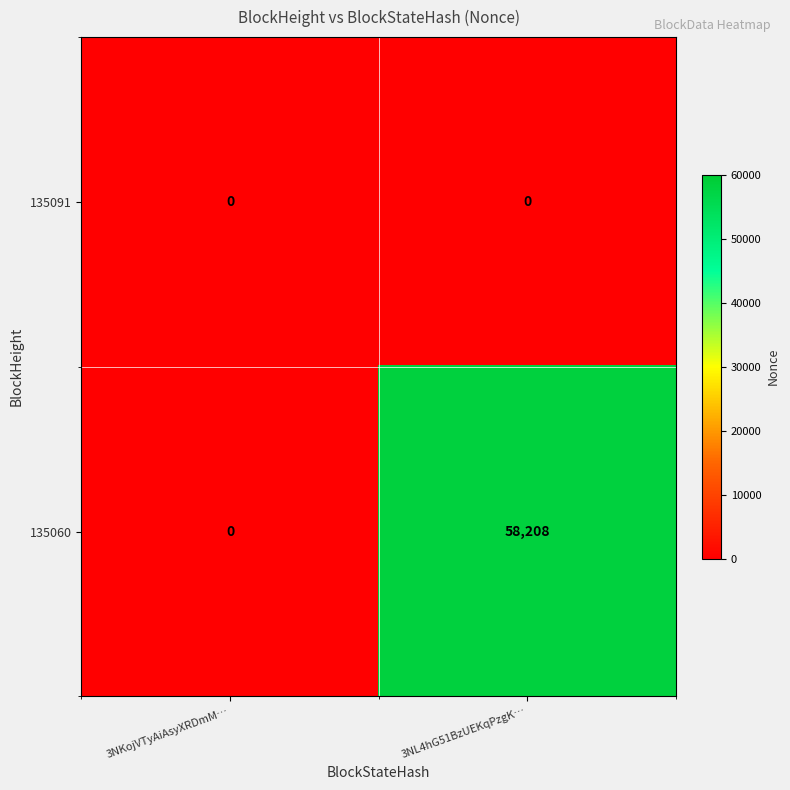

Which series has the largest range (max minus min)?

135060